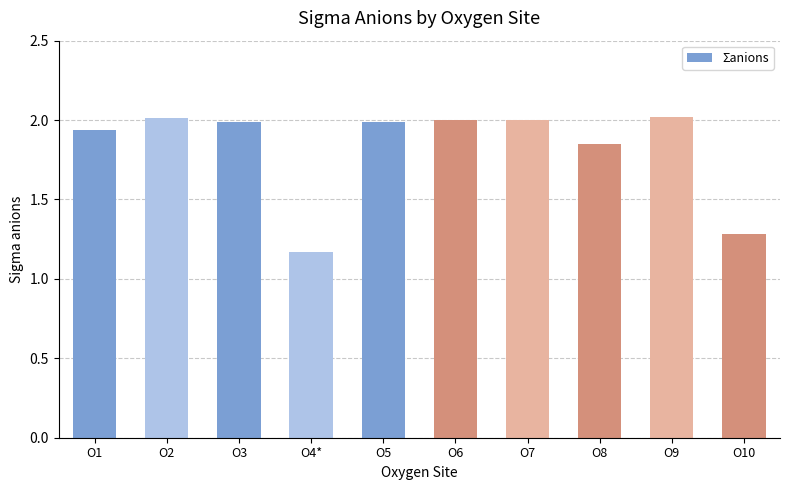

What is the change in value from O6 to O10?

-0.7